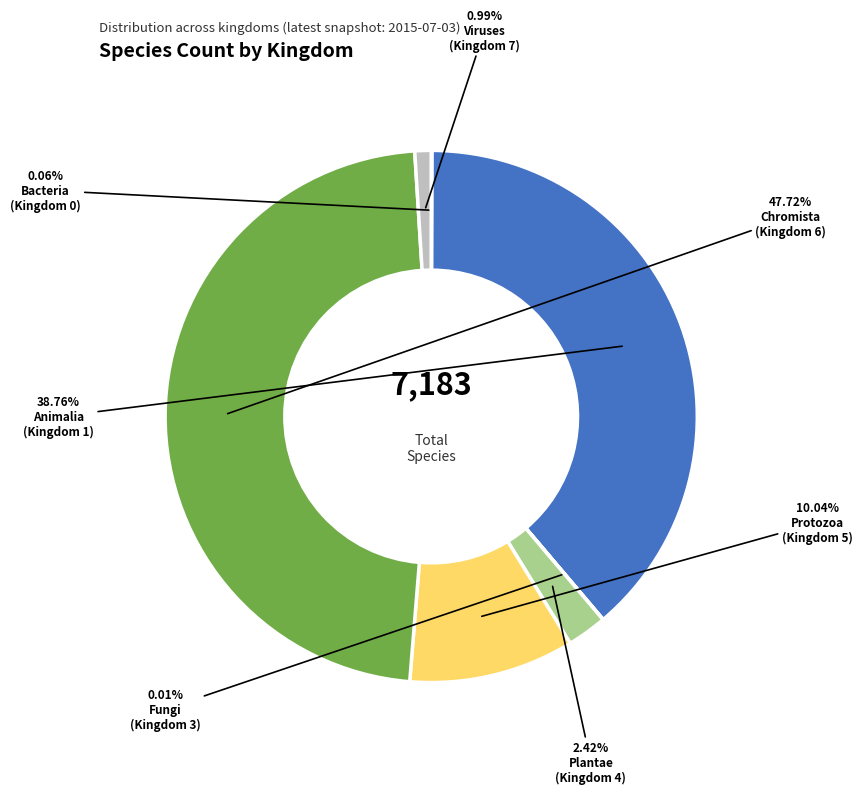

Is there any slice that represents more than half of the pie?

No